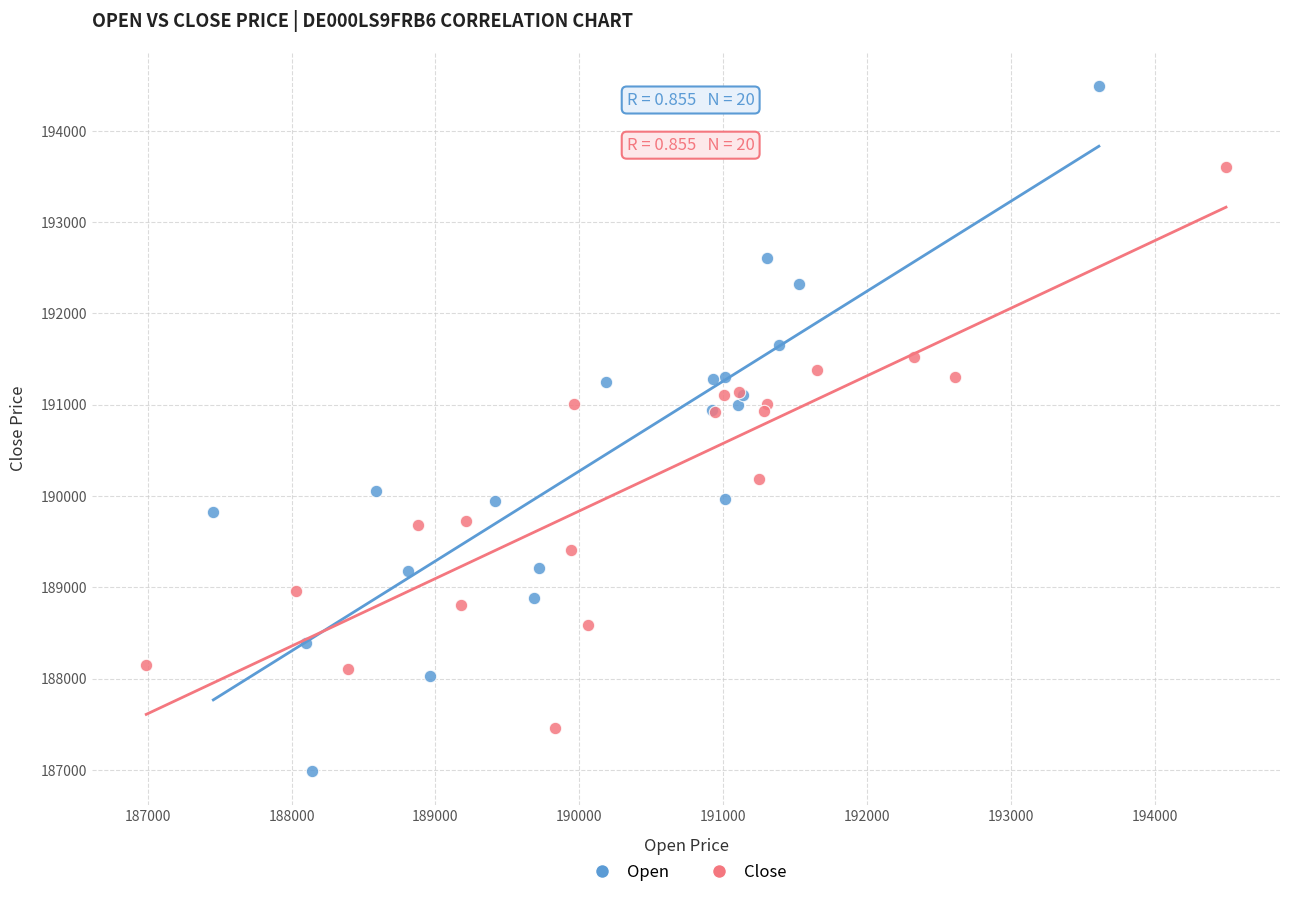

Which series has the largest Y range (max minus min)?

Open